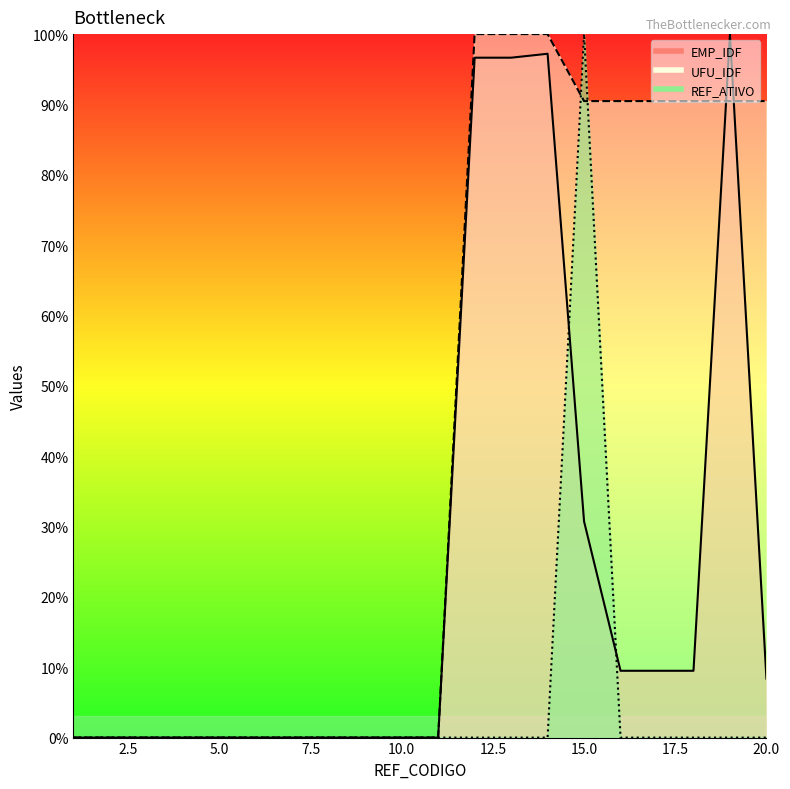

Which series has the largest range (max minus min)?

EMP_IDF